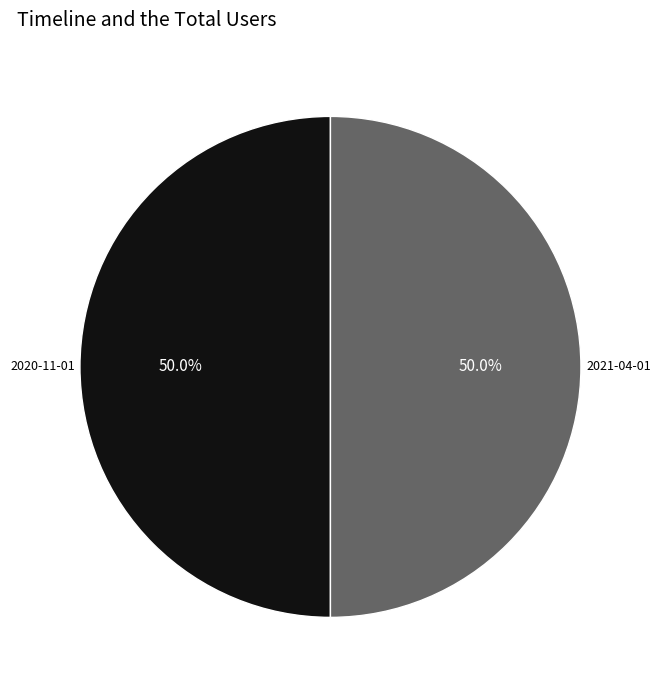

Count the number of slices in the pie.

2